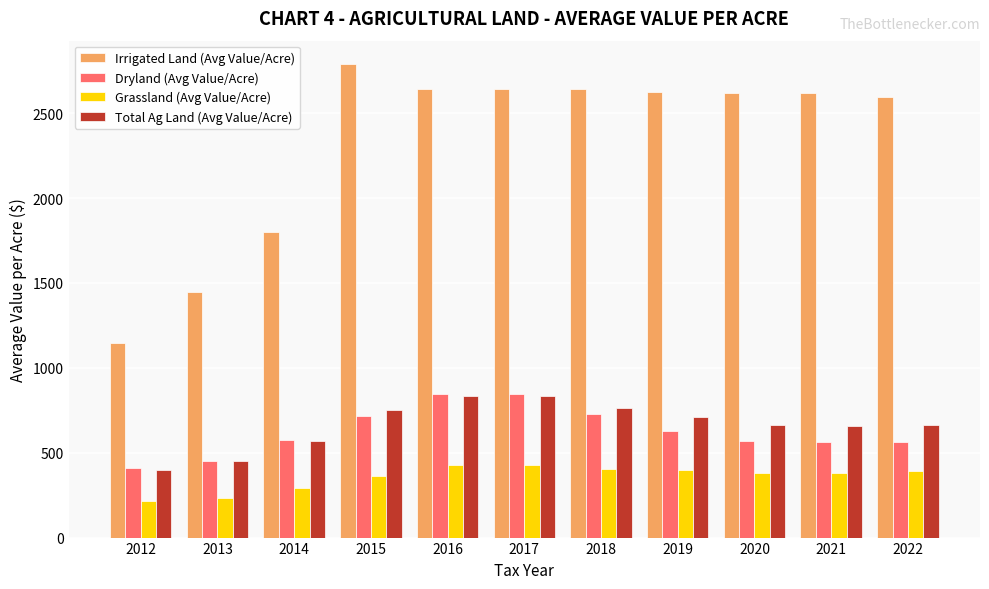

True or false: Total Ag Land (Avg Value/Acre) has a value of 915.5 at 2014.

False